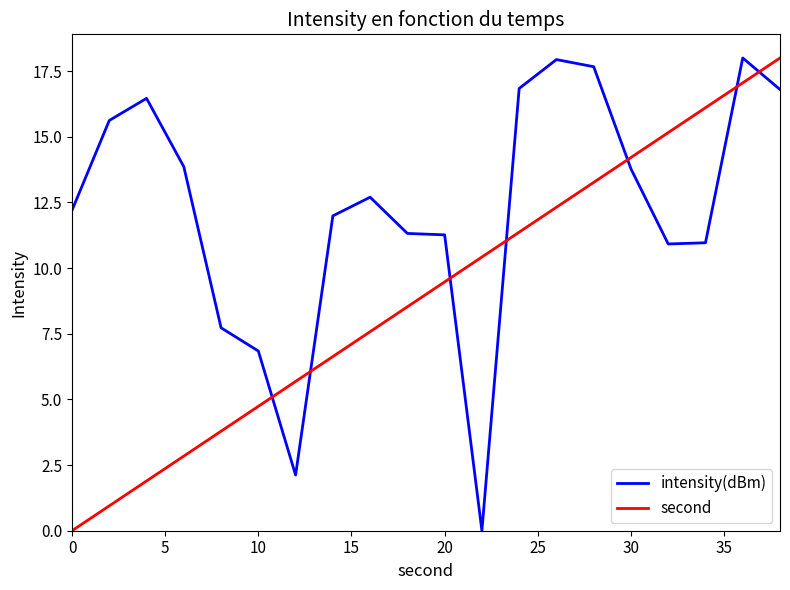

List the series in order of their overall mean, lowest first.

second, intensity(dBm)